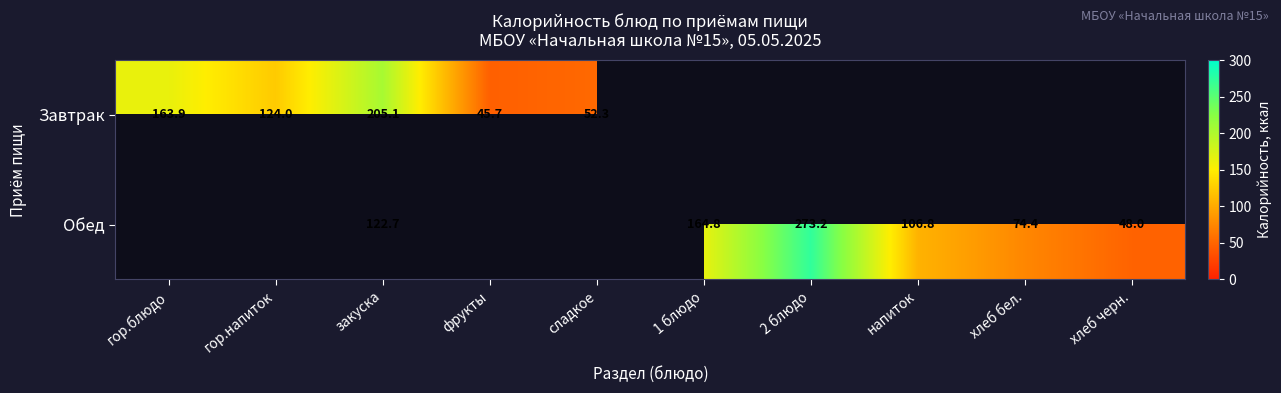

The Завтрак series shows 60.6 at гор.блюдо. True or false?

False